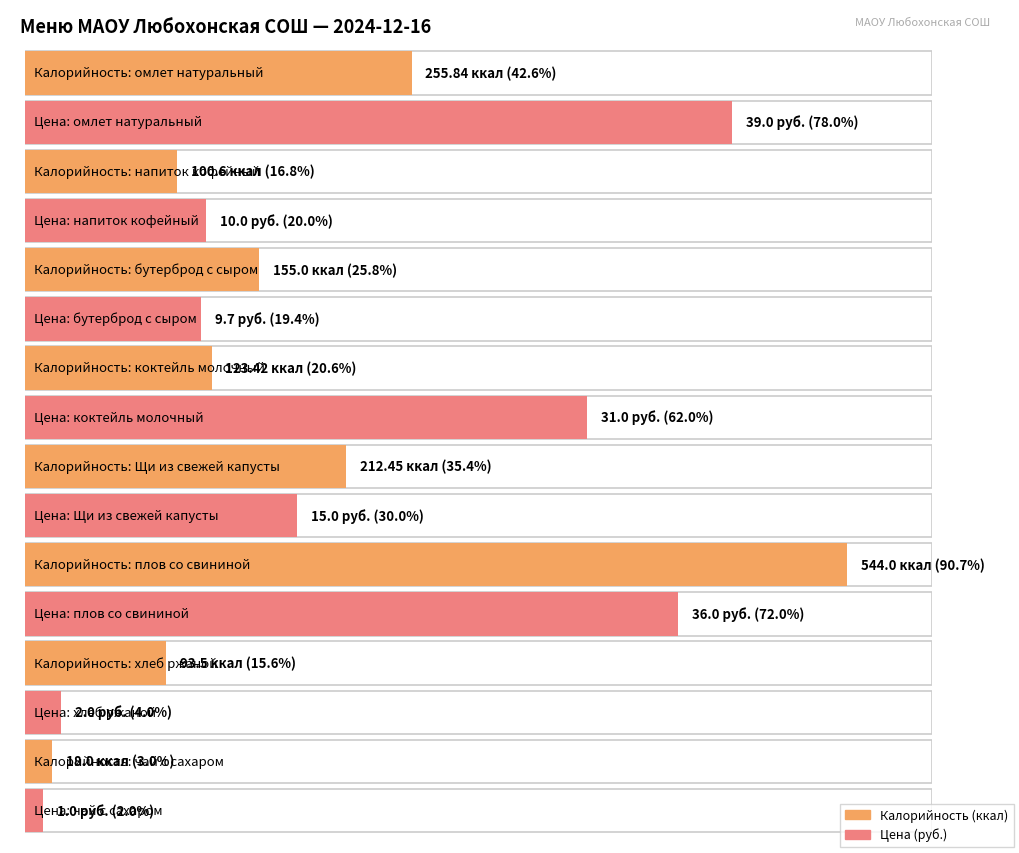

Reading left to right, transcribe all the data shown in this chart.

Калорийность: 255.8	100.6	155.0	123.4	212.4	544.0	93.5	18.0
Цена: 39.0	10.0	9.7	31.0	15.0	36.0	2.0	1.0